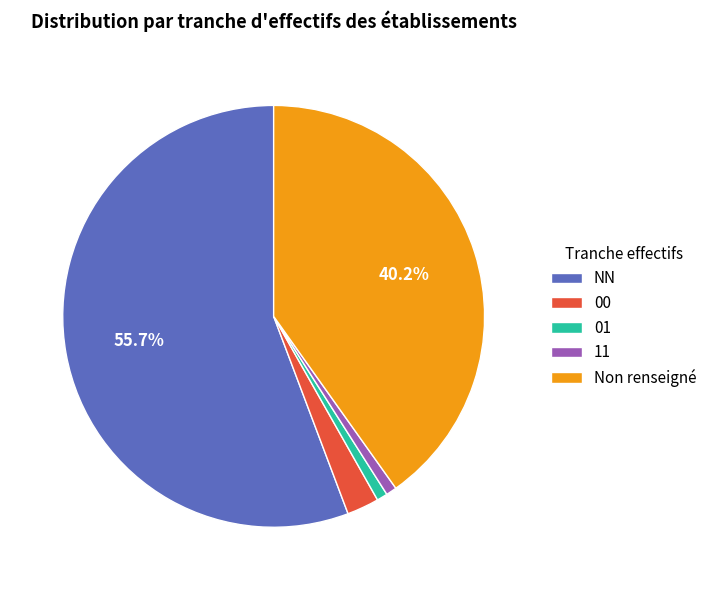

Which has a higher value, Non renseigné or NN?

NN